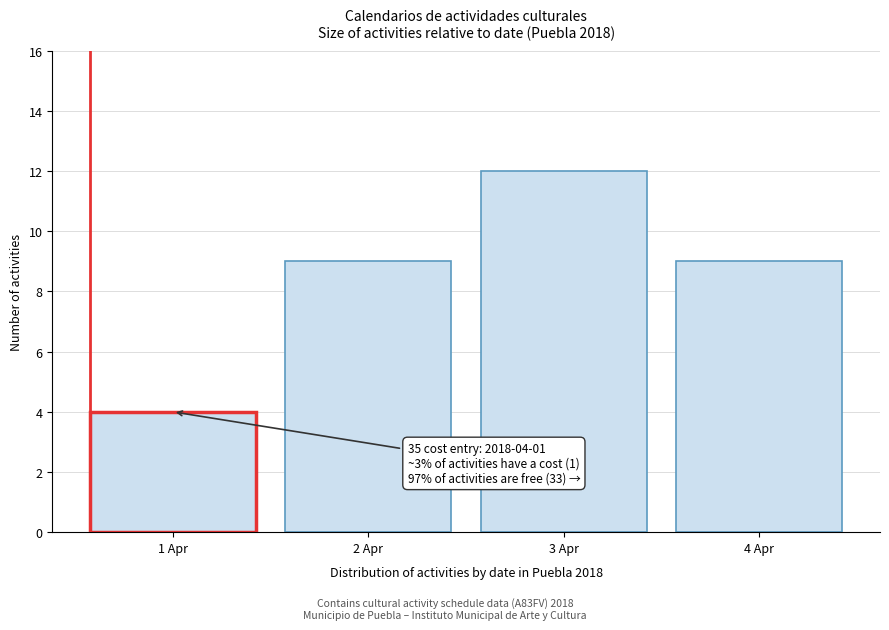

Reading left to right, extract all data points from this chart.

4	9	12	9